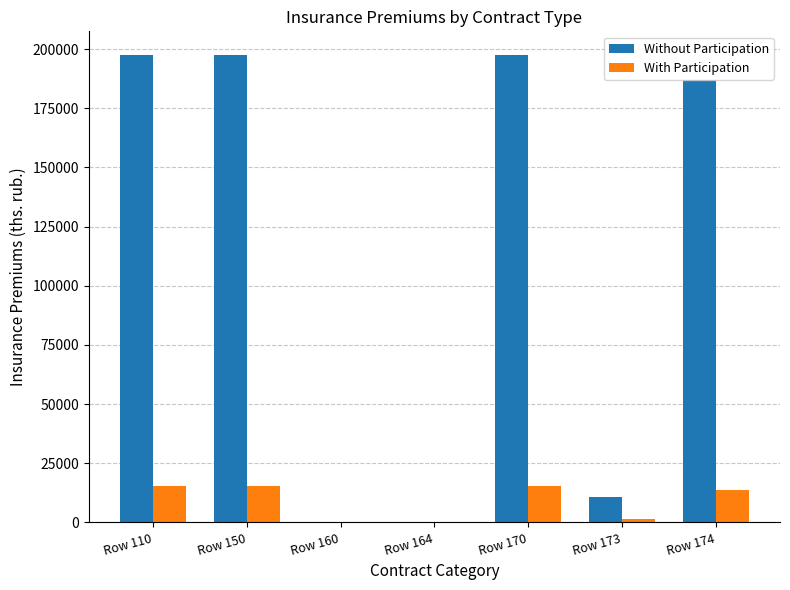

What is the sum of all Without Participation values?

790493.1